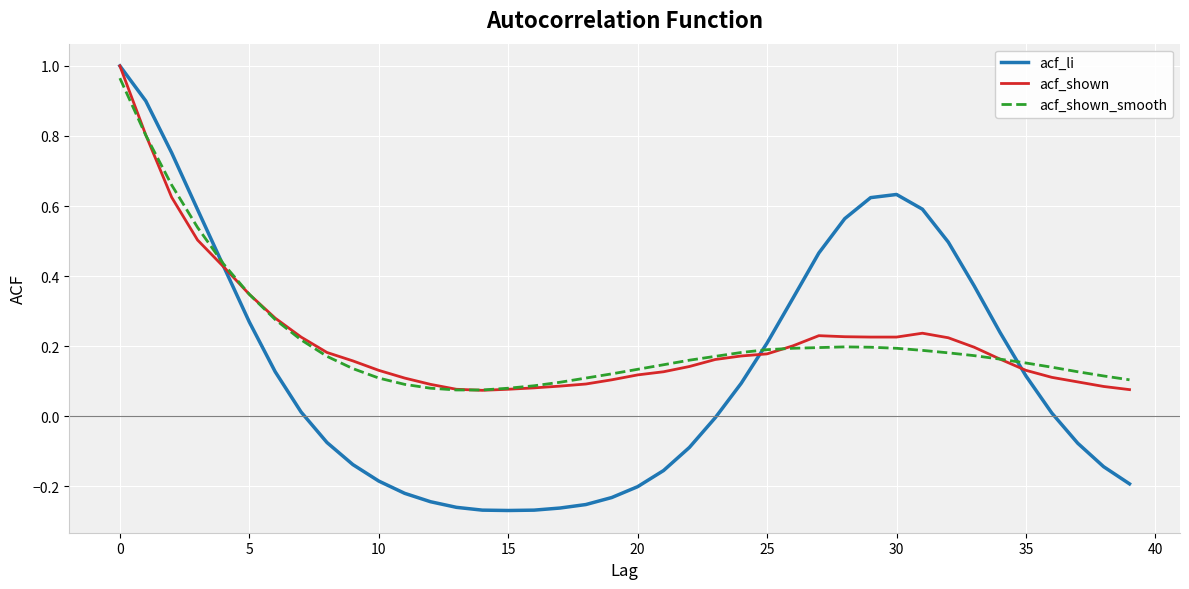

At how many categories does at least one series exceed 0?

40